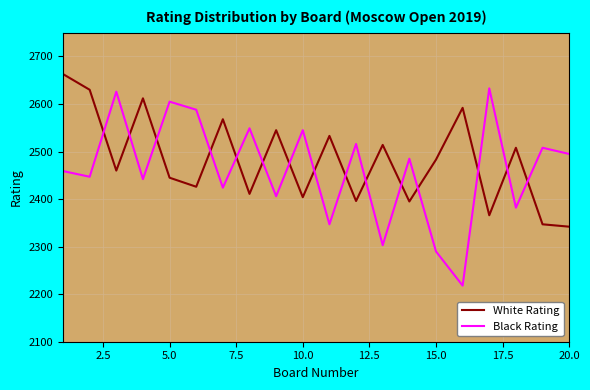

Rank the series by their maximum value, from lowest to highest.

Black Rating, White Rating